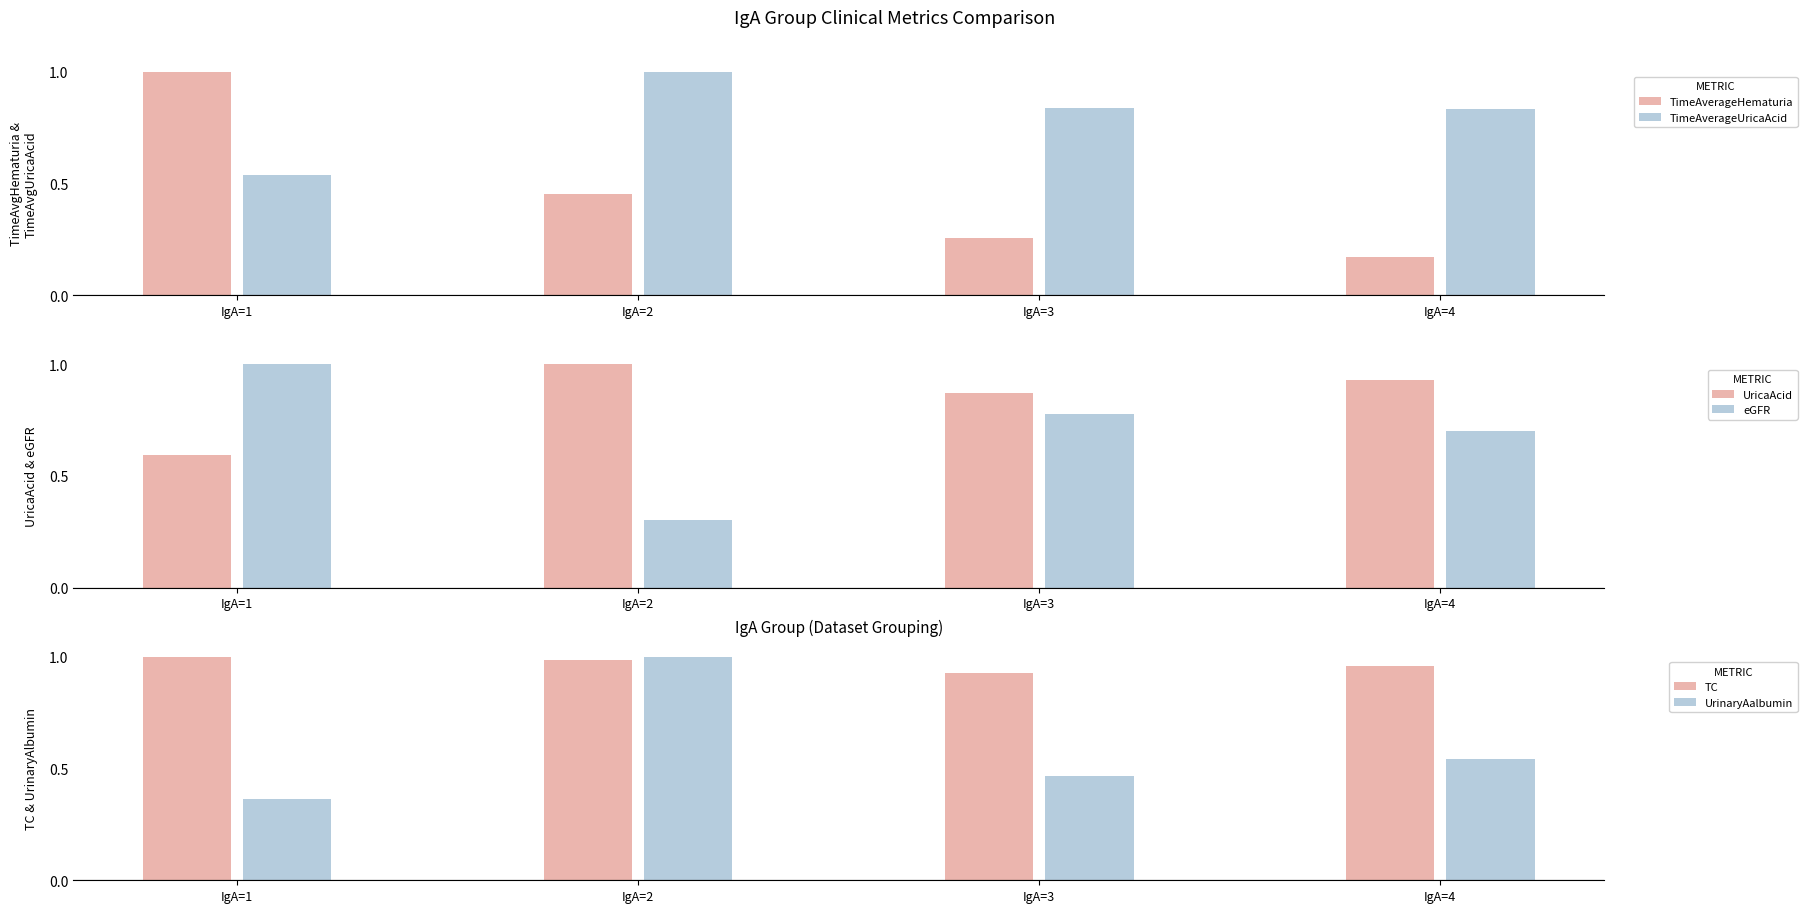

Reading left to right, list all the values displayed in this chart.

TimeAverageHematuria: 1.0	0.5	0.3	0.2
TimeAverageUricaAcid: 0.5	1.0	0.8	0.8
UricaAcid: 0.6	1.0	0.9	0.9
eGFR: 1.0	0.3	0.8	0.7
TC: 1.0	1.0	0.9	1.0
UrinaryAalbumin: 0.4	1.0	0.5	0.5